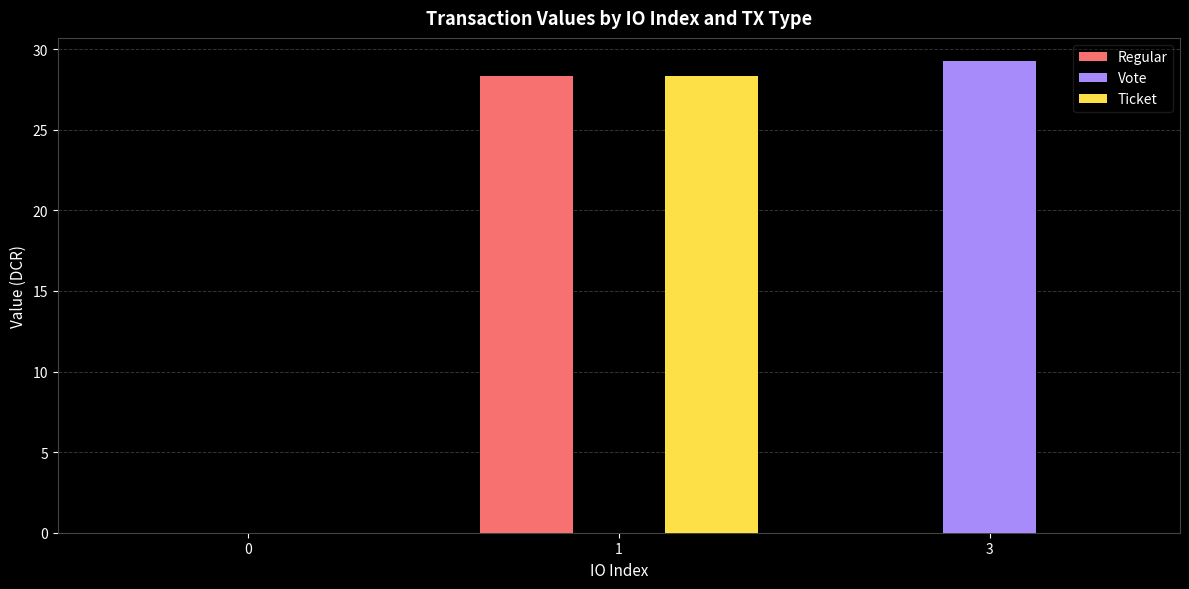

What are all the series names shown in the legend?

Regular, Vote, Ticket